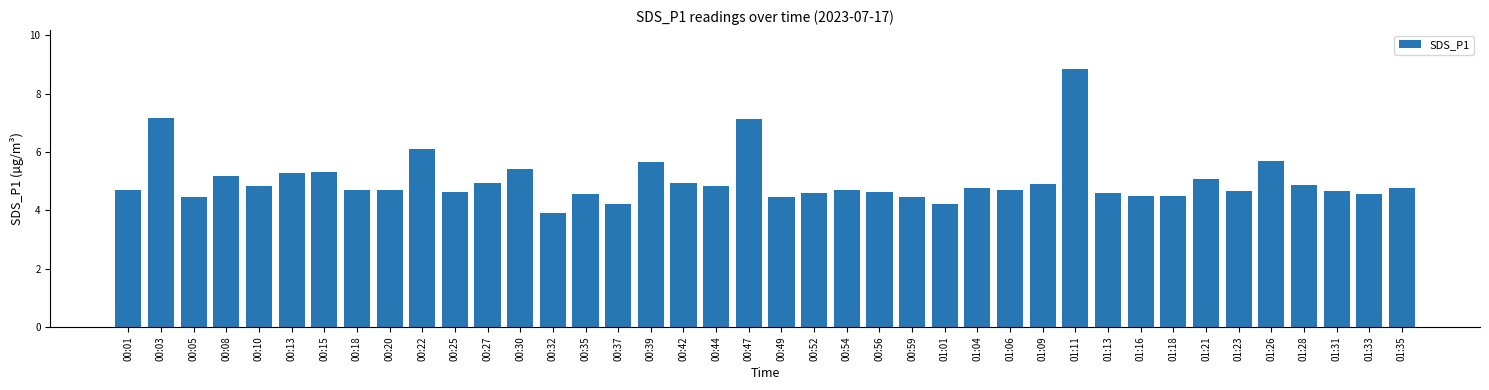

How many data points are above 4?

39